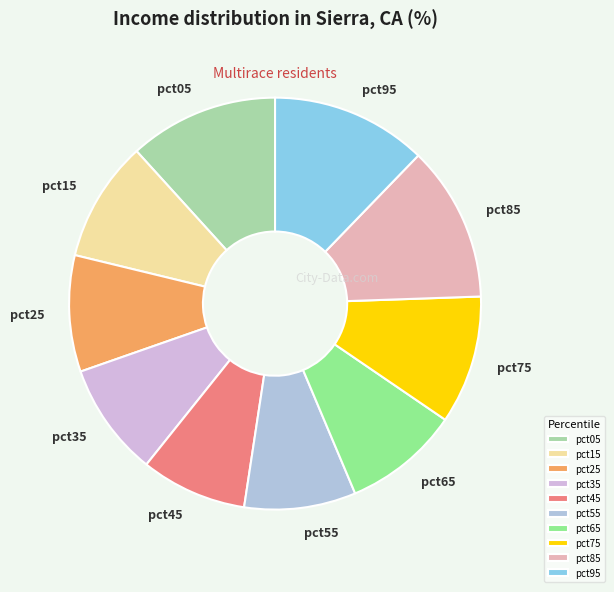

Does pct45 represent more than half of the total?

No